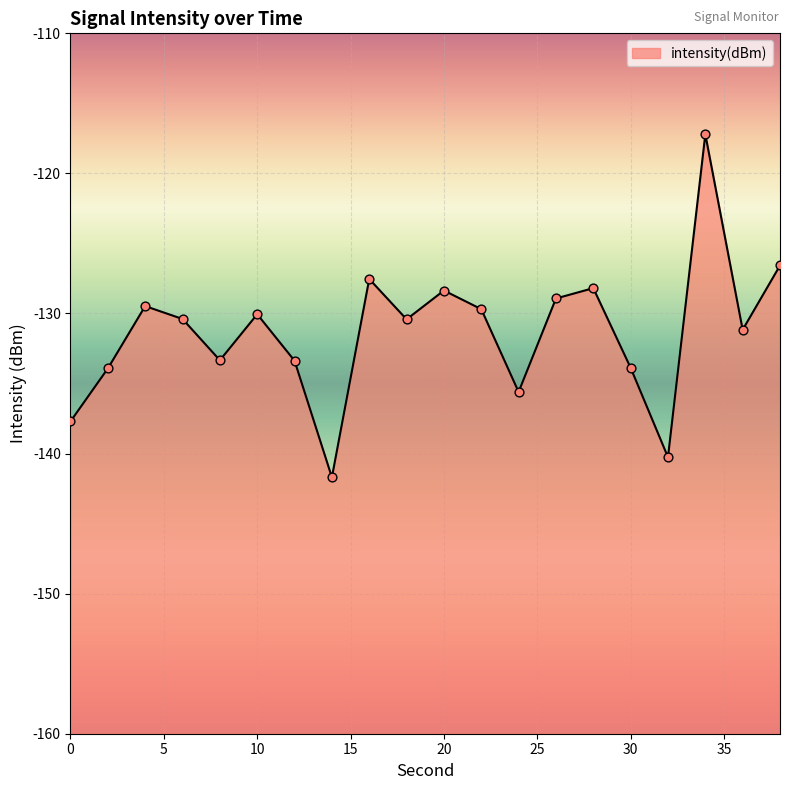

Between 24 and 32, which is larger?

24